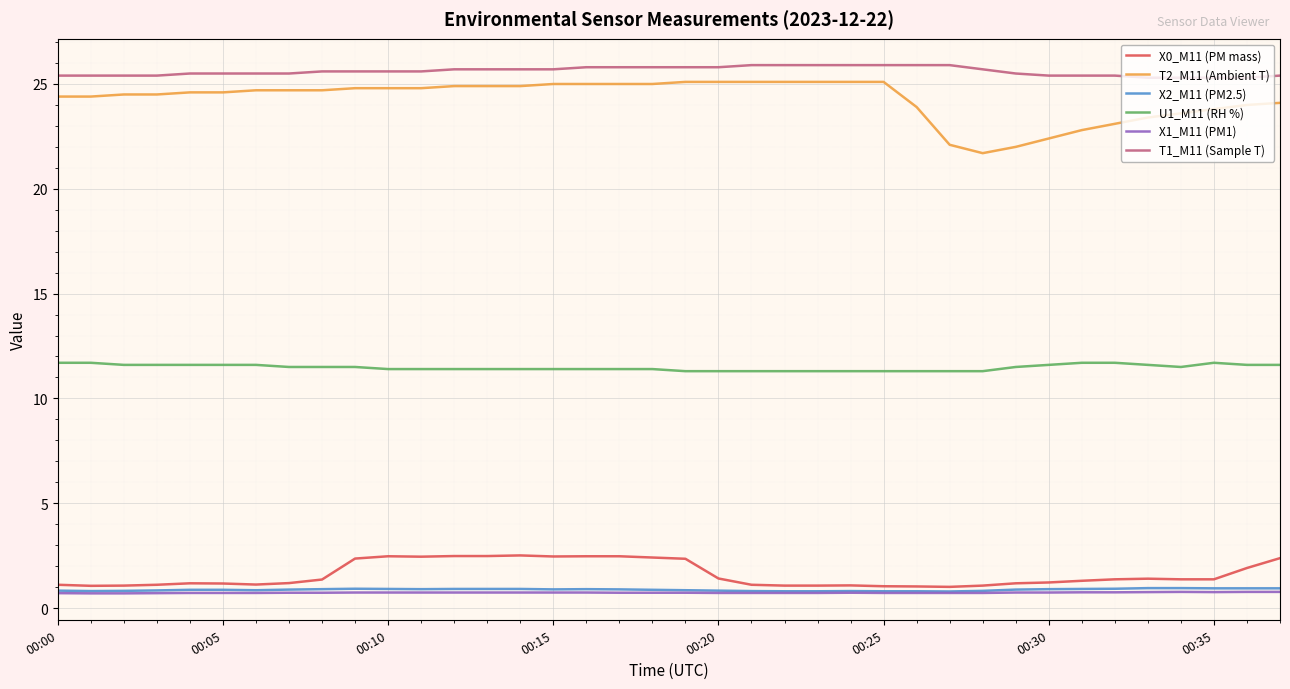

True or false: T1_M11 (Sample T) and X2_M11 (PM2.5) cross at least once.

False